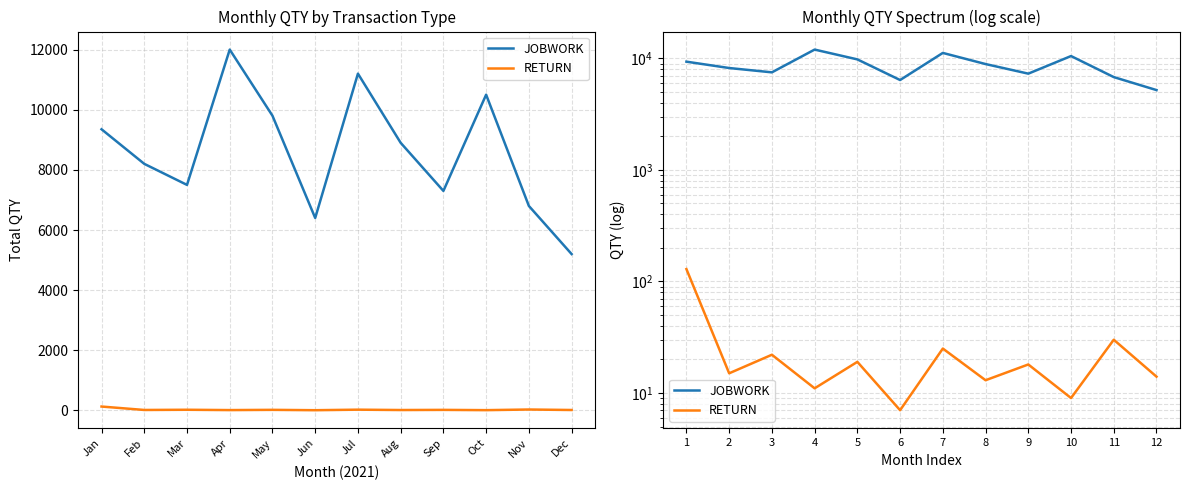

Where is RETURN nearest to the value 68?

11